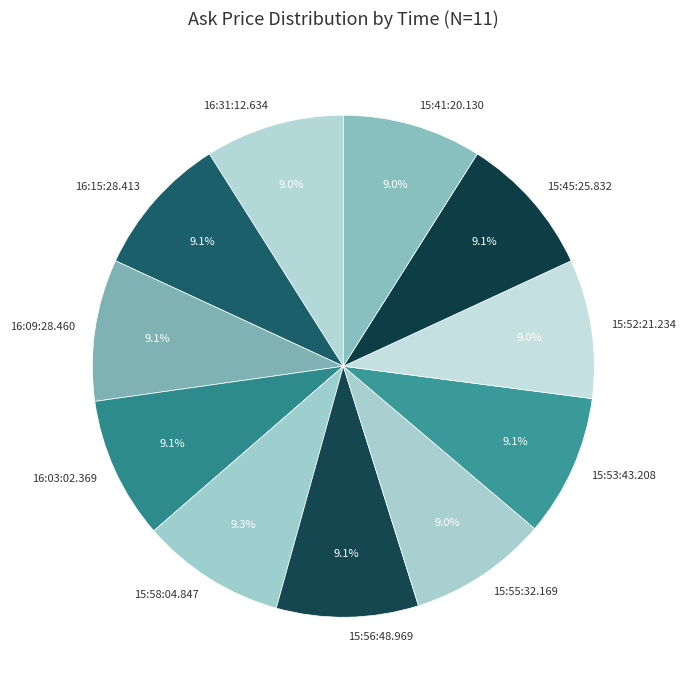

The 15:55:32.169 slice represents 1% of the pie. True or false?

False